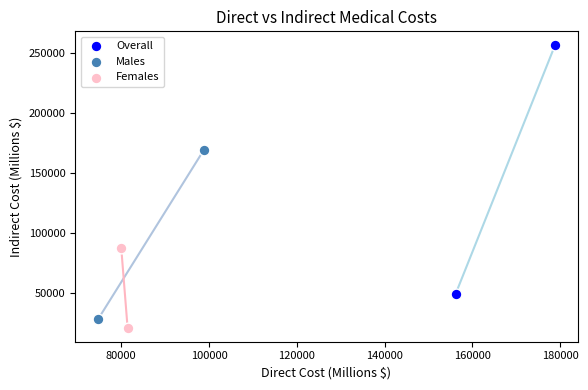

What are all the series names shown in the legend?

Overall, Males, Females